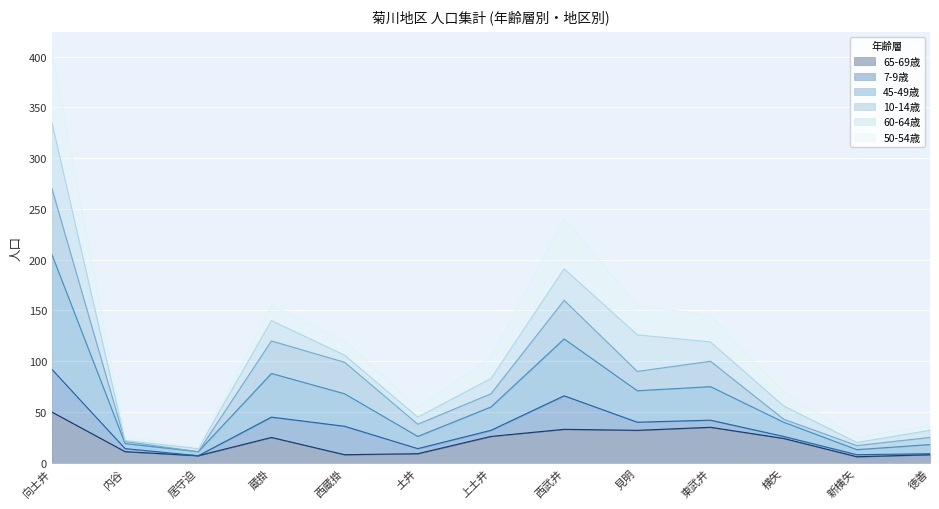

At which category does the chart reach its peak across all series?

向土井